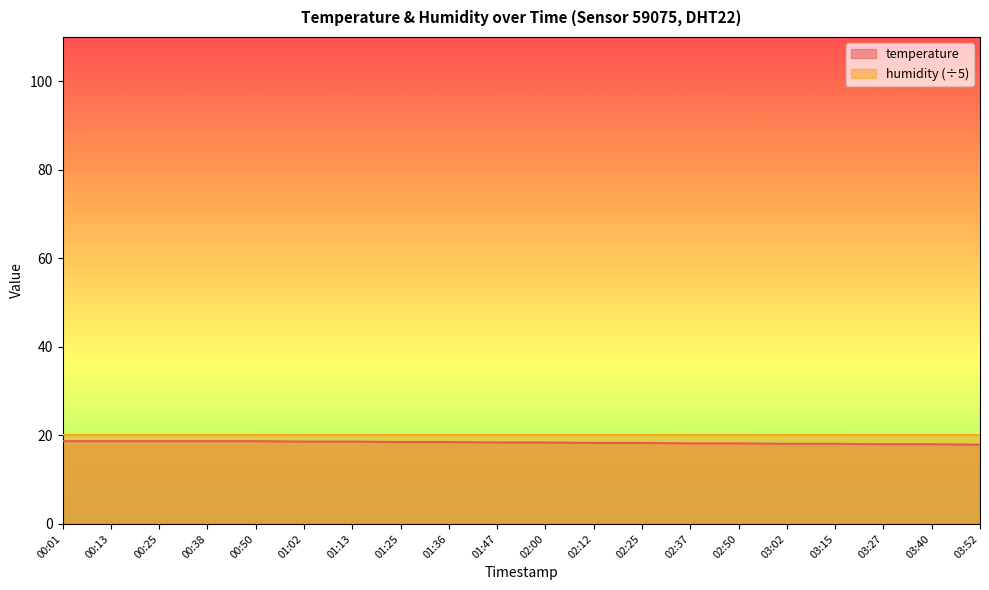

True or false: there are more than 0 points higher than both neighbors.

False